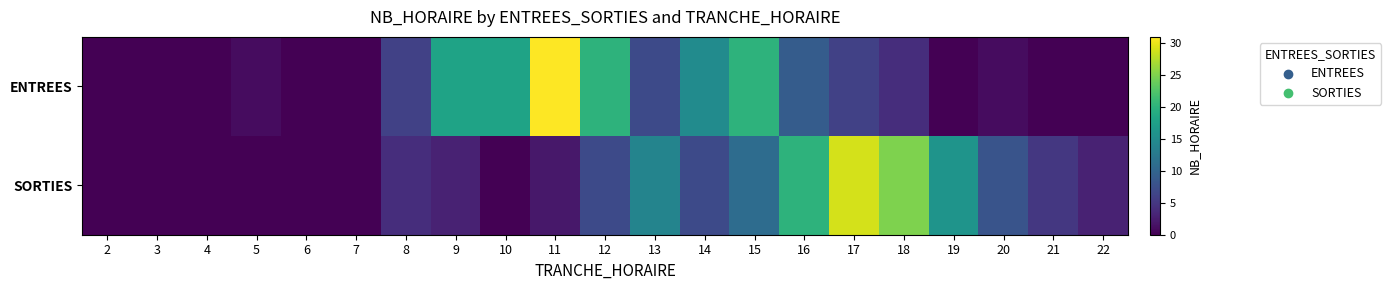

Which series has the largest range (max minus min)?

ENTREES